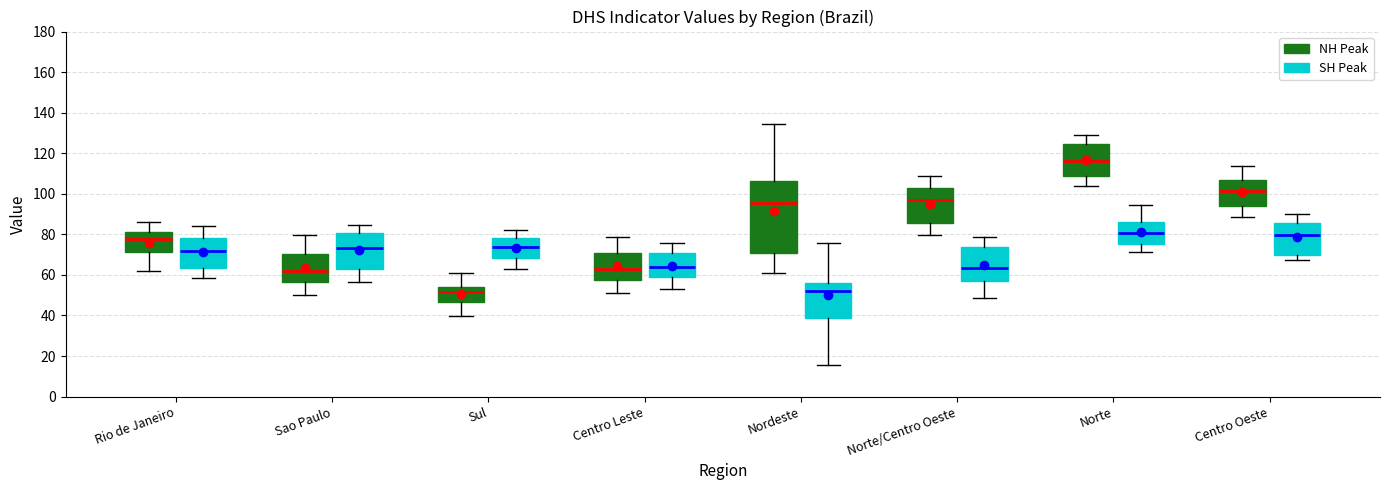

Which box is the tallest, from its lower edge to its upper edge?

Nordeste (NH Peak)